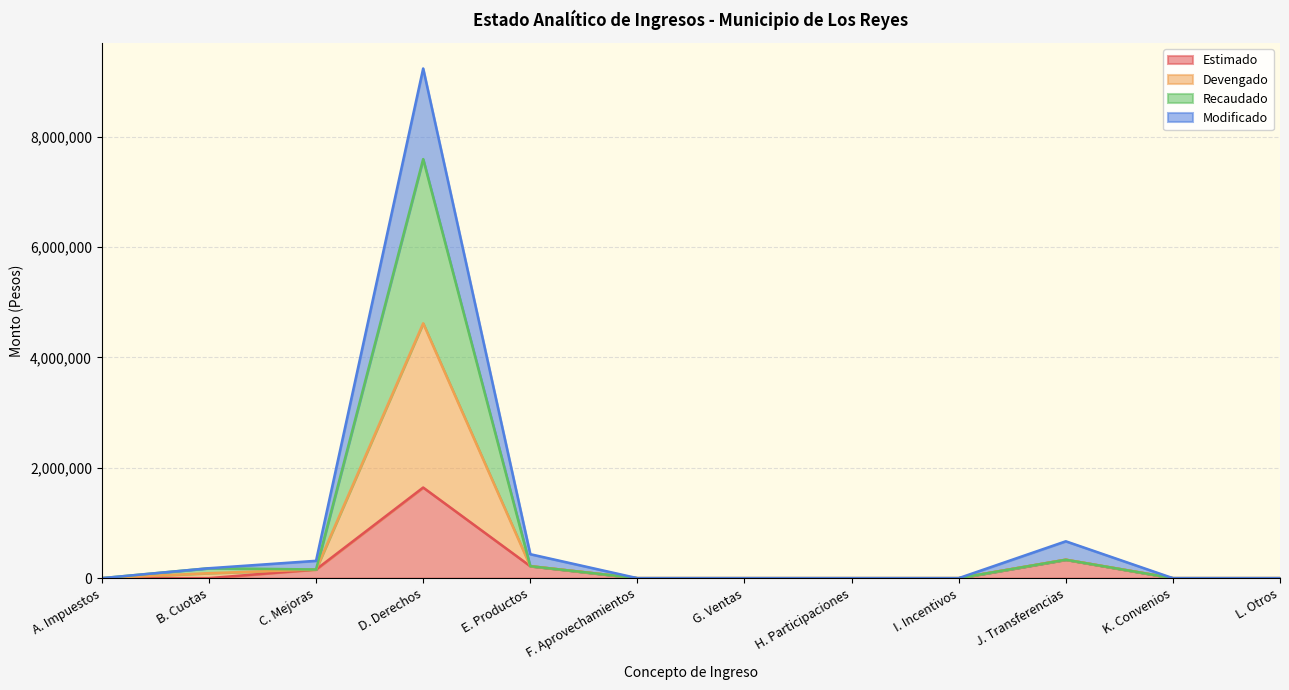

The Recaudado series shows 532729.1 at J. Transferencias. True or false?

False